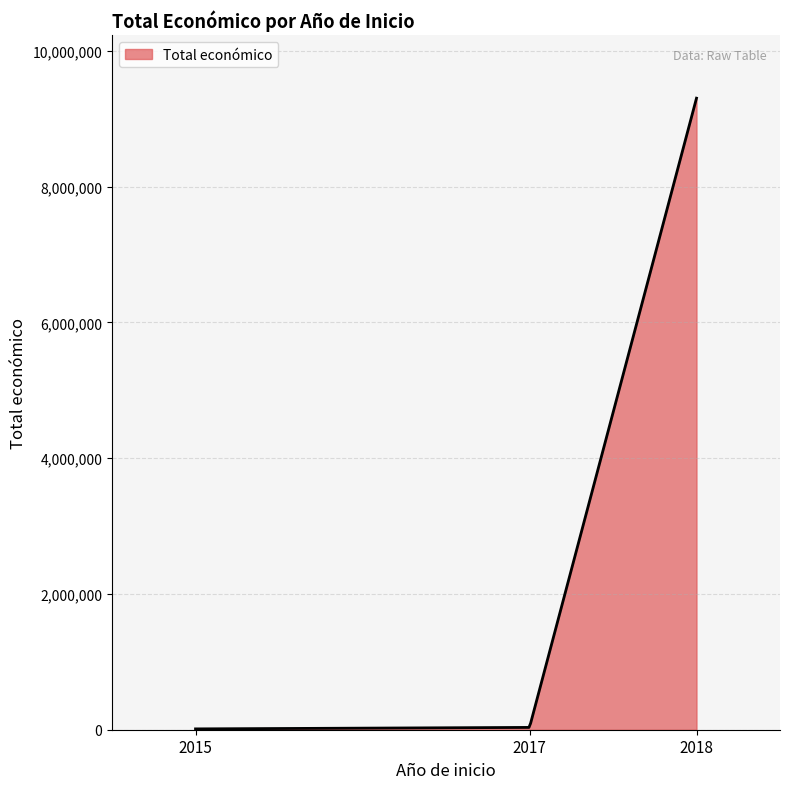

What is the greatest value displayed?

9303668.0